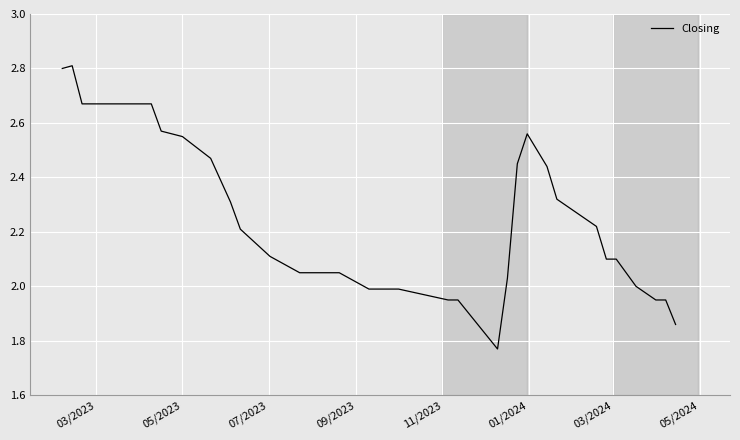

What is the greatest value displayed?

2.8